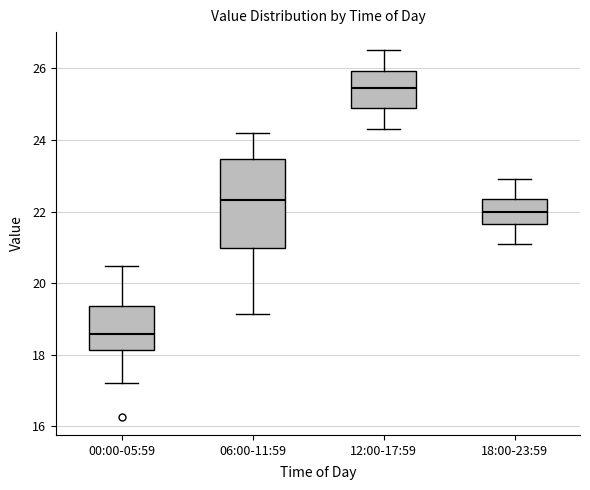

Reading left to right, transcribe this box plot: for each box, give where its median line is, the range the box spans, and where its two whiskers end, as read against the y-axis. The values are not printed on the chart, so give them approximately, as read against the axis.

00:00-05:59: median 18.6, box 18.2 to 19.4, whiskers 17.2 to 20.4
06:00-11:59: median 22.4, box 21.0 to 23.4, whiskers 19.2 to 24.2
12:00-17:59: median 25.4, box 24.8 to 26.0, whiskers 24.4 to 26.6
18:00-23:59: median 22.0, box 21.6 to 22.4, whiskers 21.2 to 23.0